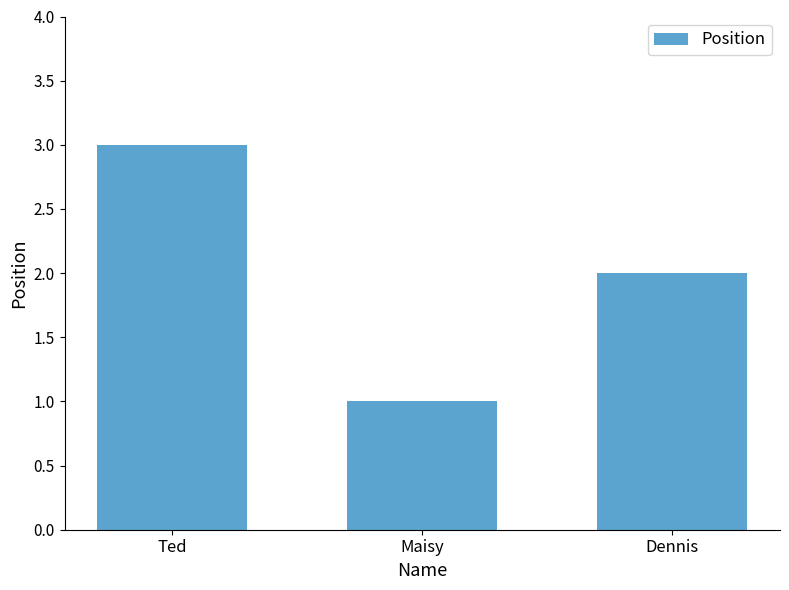

Reading left to right, transcribe all the data shown in this chart.

3	1	2